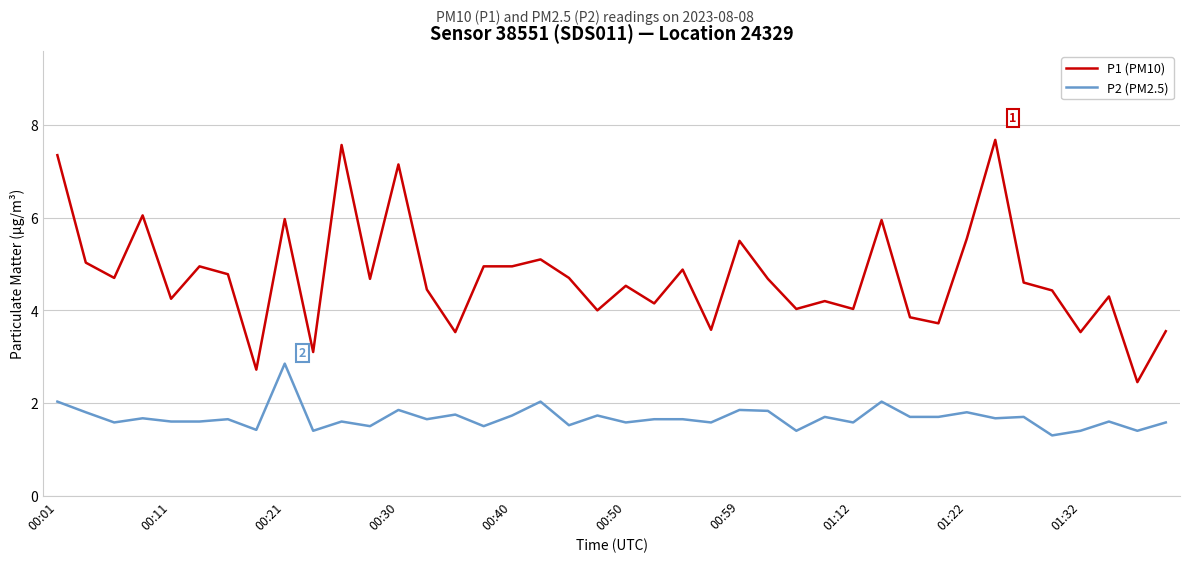

Which series has the largest total across all categories?

P1 (PM10)